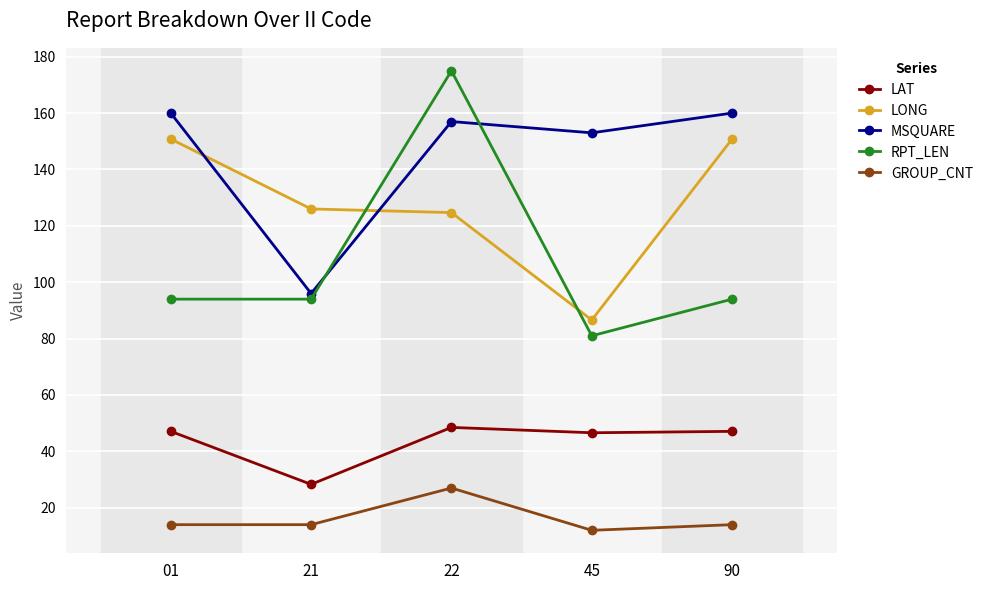

What is the average value of the LONG series?

127.8